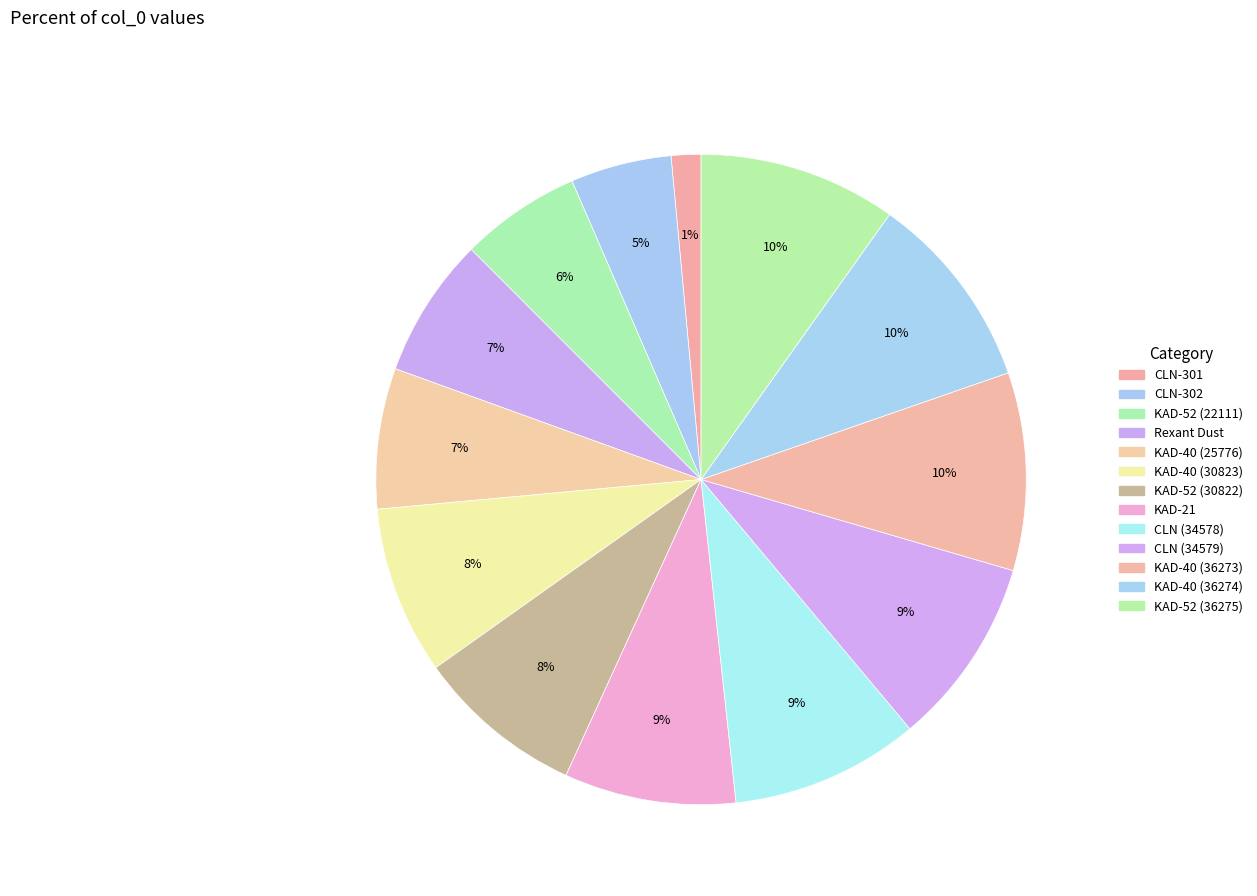

How many segments does this pie chart have?

13